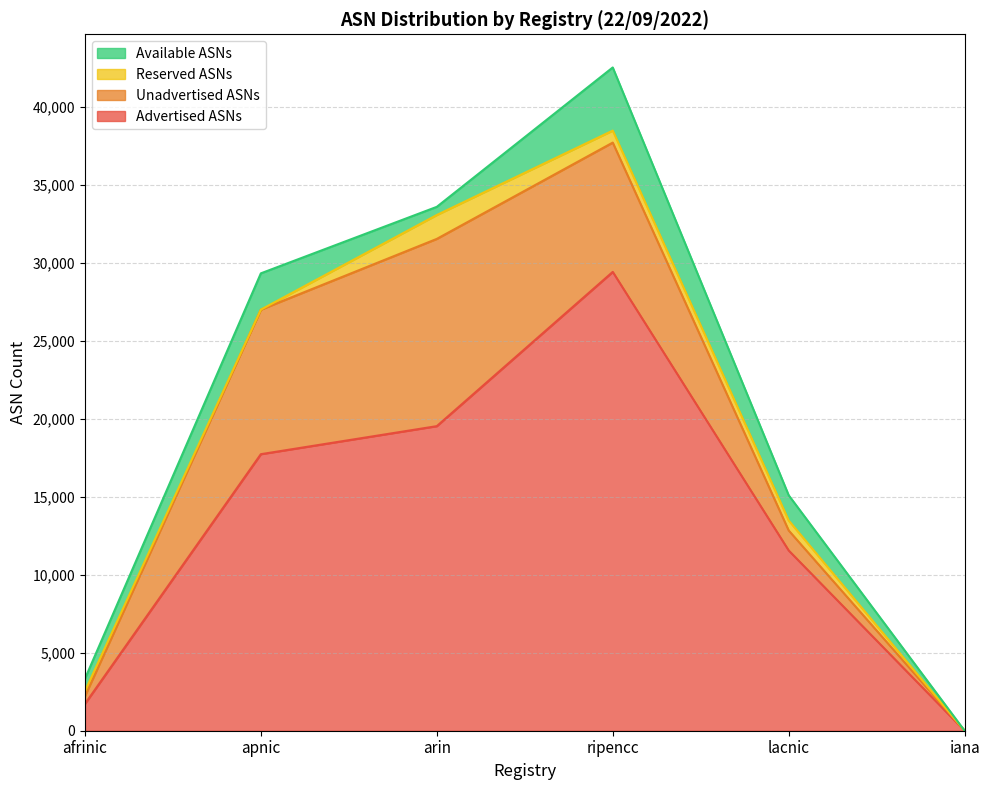

Does the chart have visible grid lines?

Yes